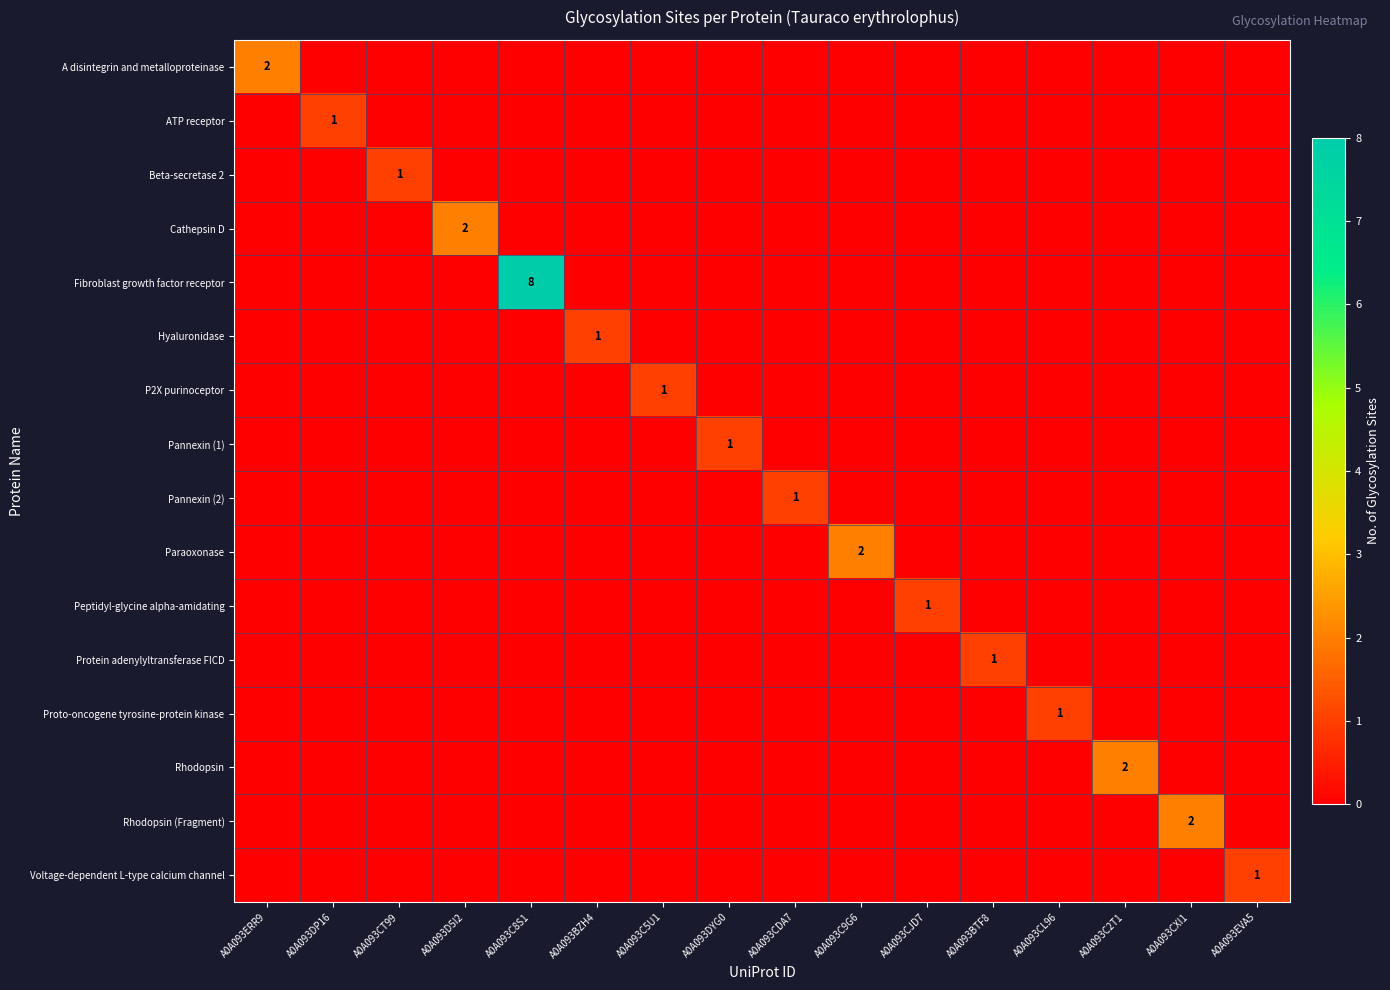

Which series has the largest total across all categories?

Fibroblast growth factor receptor